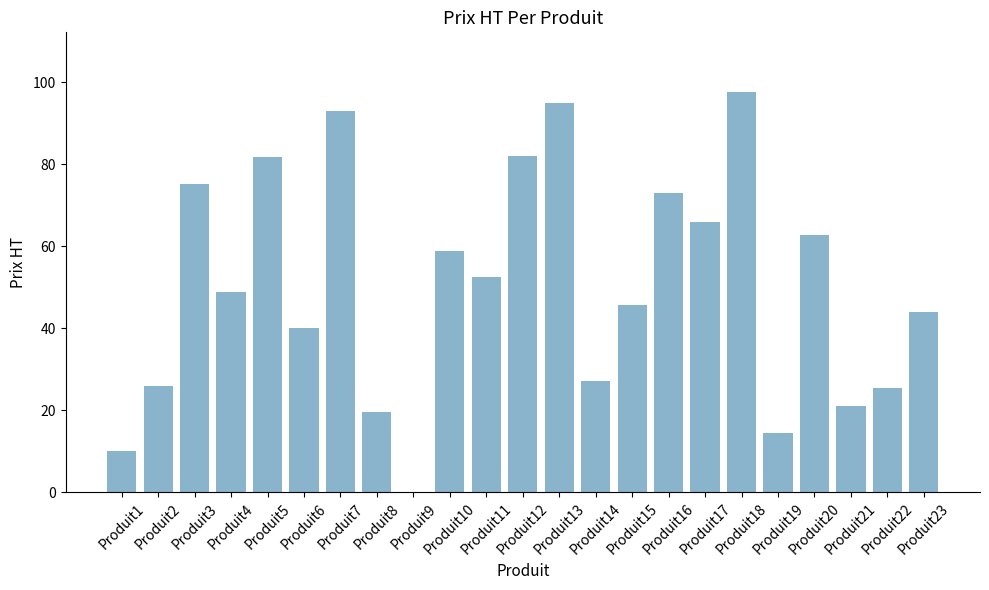

What is the greatest value displayed?

97.5